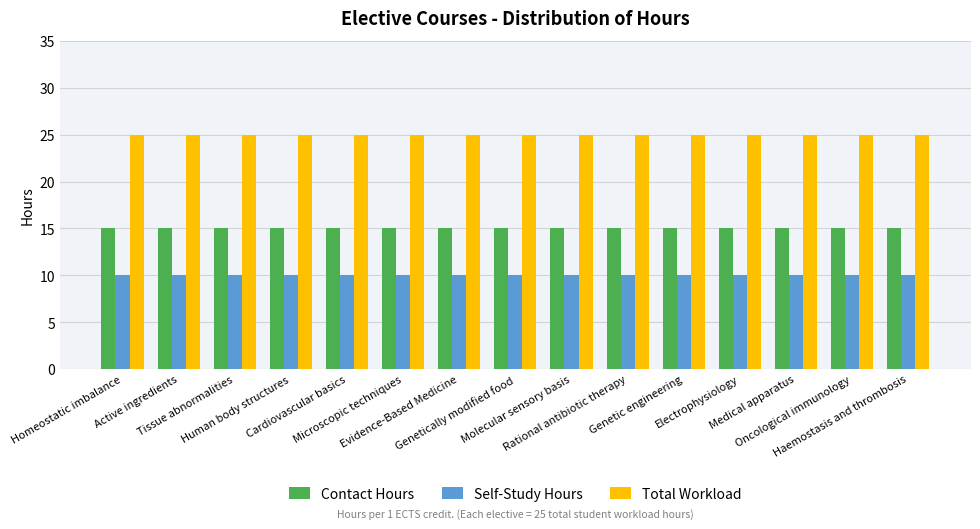

What is the sum of all Total Workload values?

375